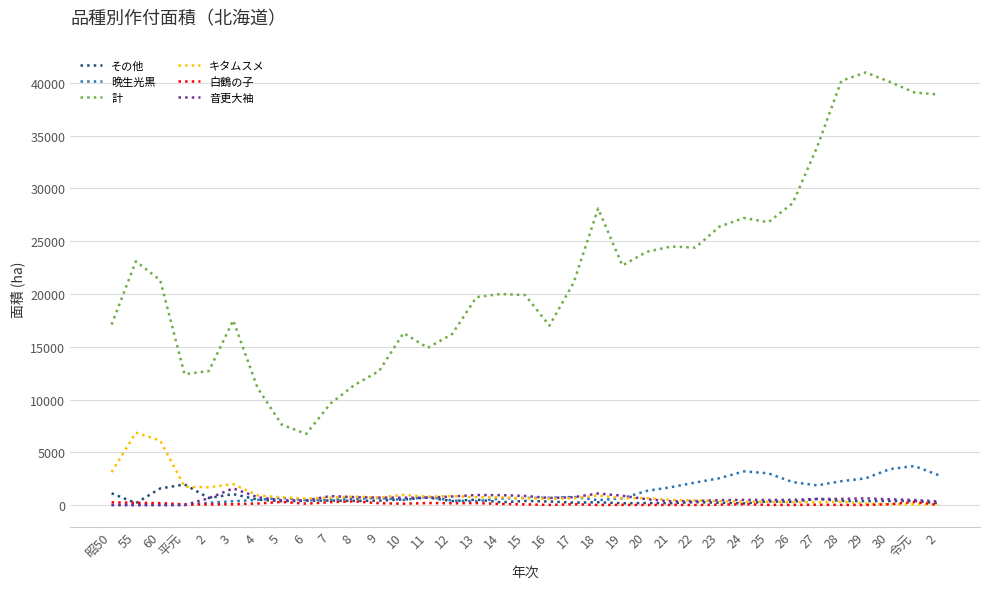

What is the total value across all series at 60?

29164